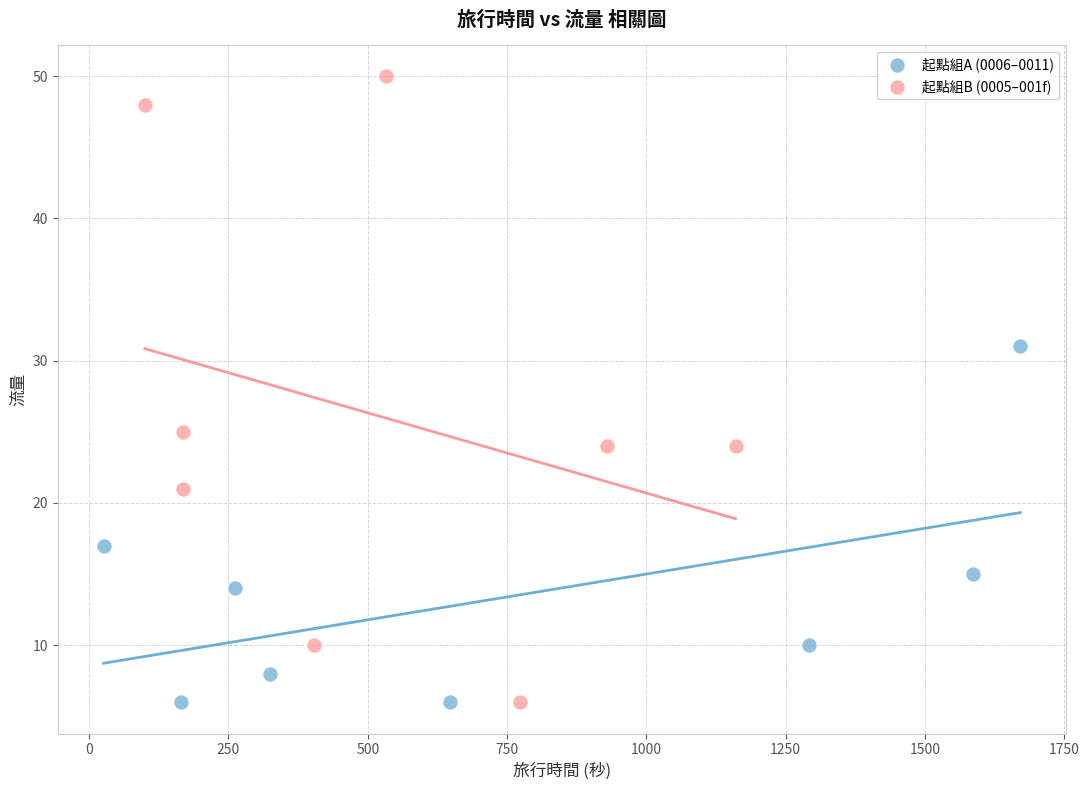

Which series contains the highest Y value?

起點組B (0005–001f)